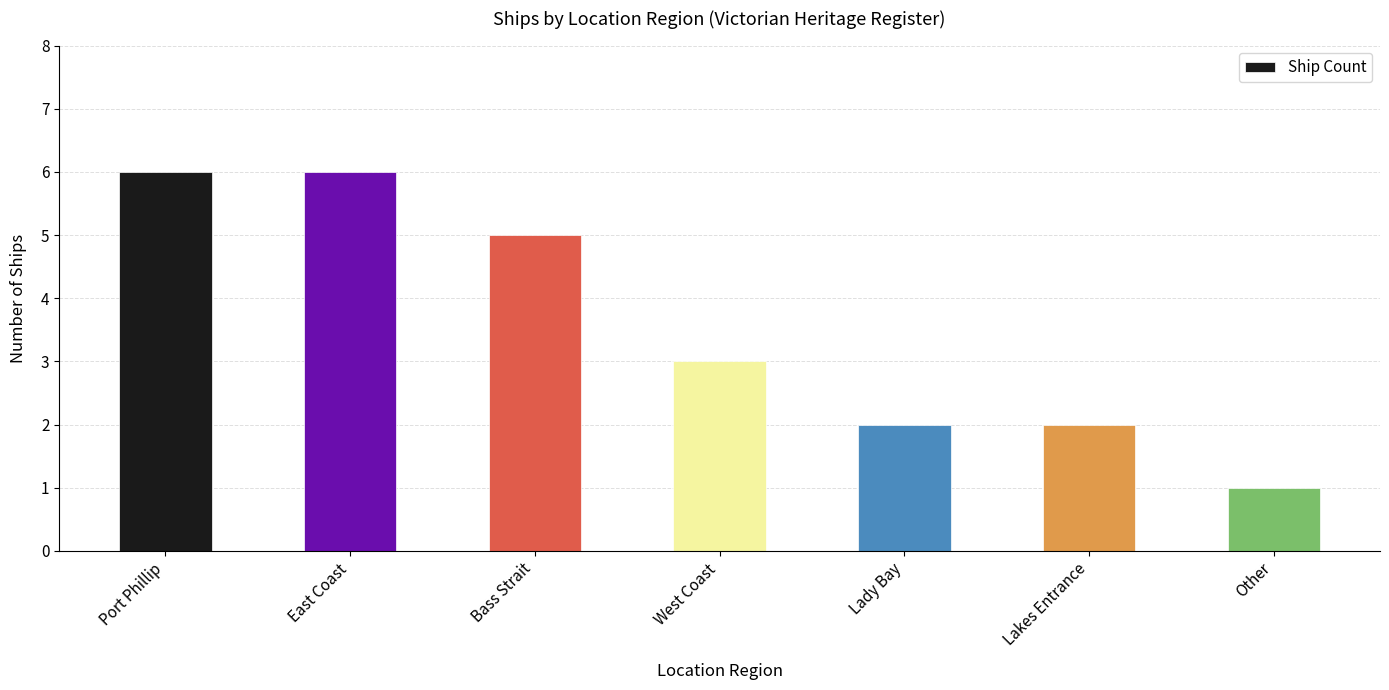

The chart shows a value of 2 at West Coast. True or false?

False